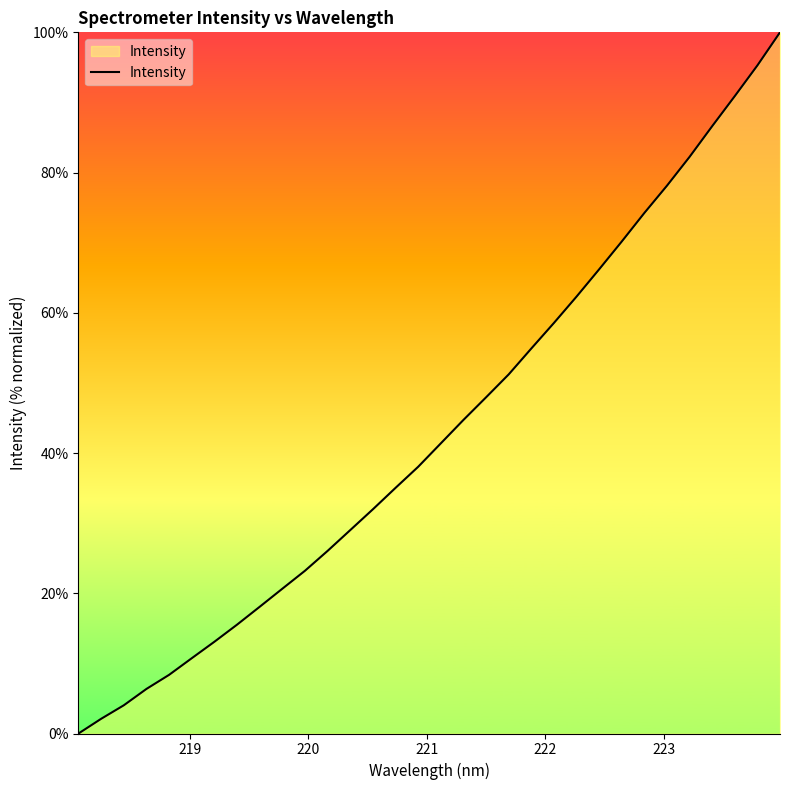

What is the difference between the maximum and minimum values?

100.0